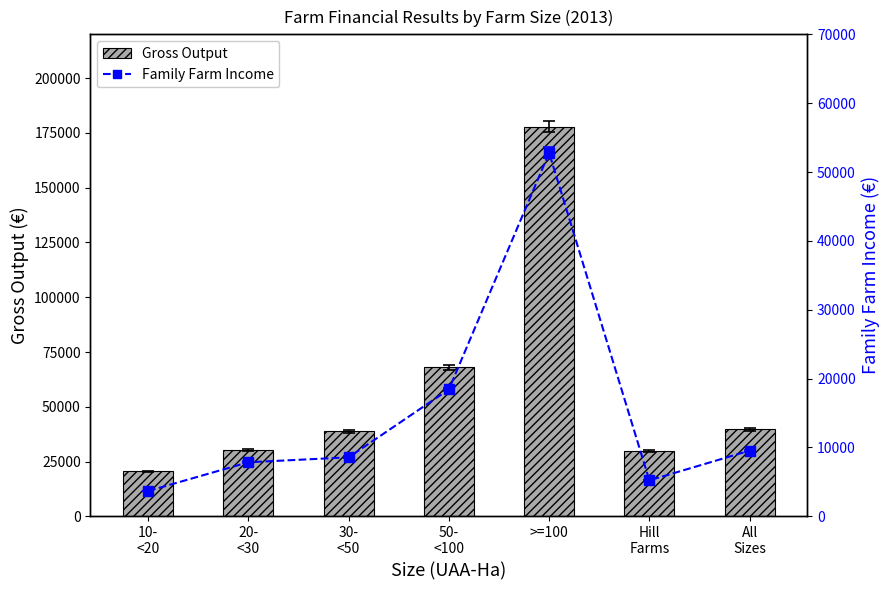

How many values in the Gross Output series are below 38744?

3